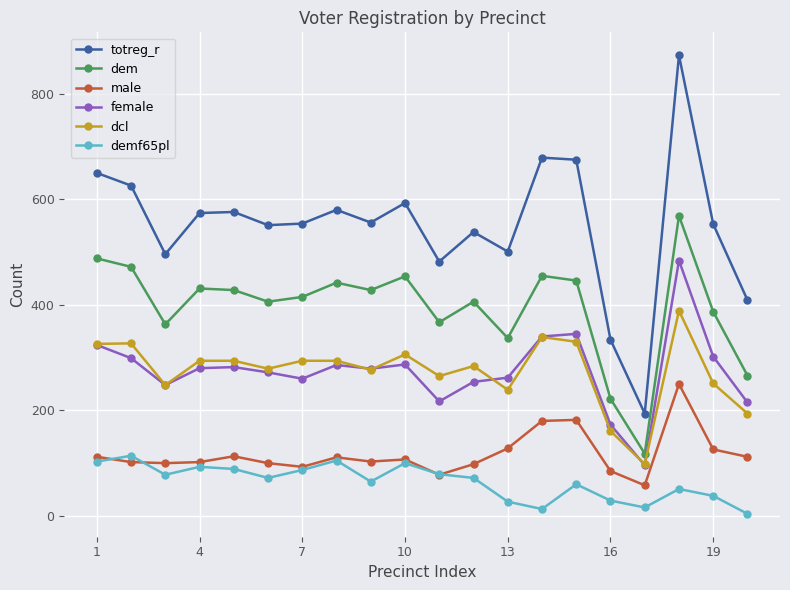

In totreg_r, how many points are higher than both neighbors (excluding endpoints)?

6